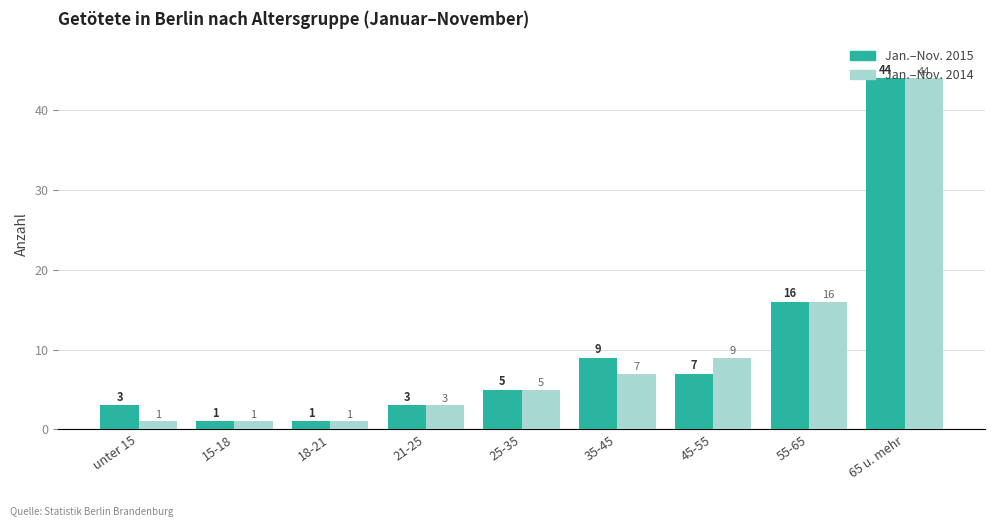

What is the greatest value displayed?

44